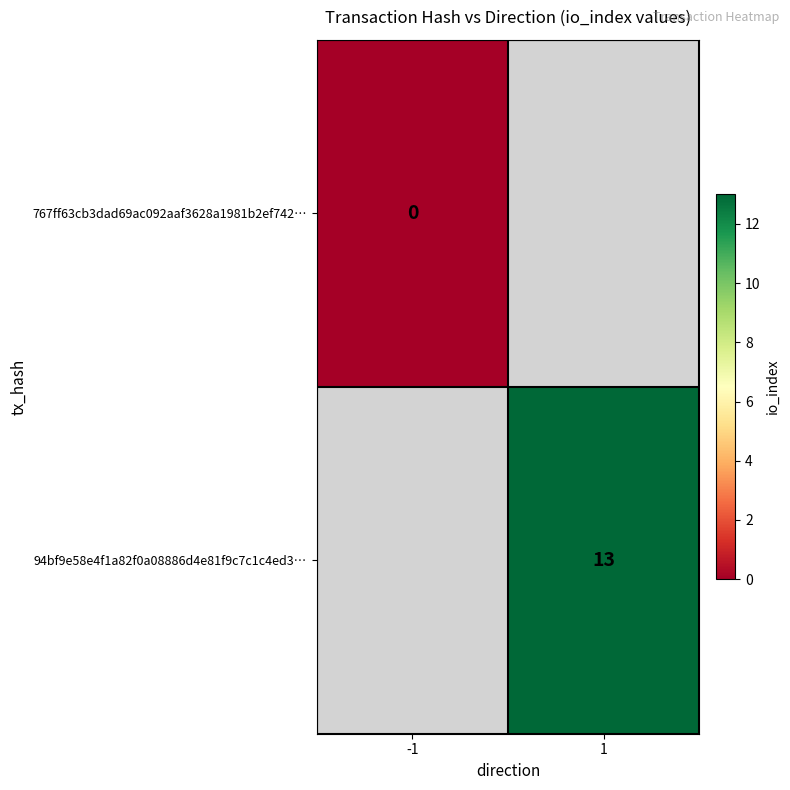

Is the value of 767ff63cb3dad69ac092aaf3628a1981b2ef742… at -1 greater than the value of 94bf9e58e4f1a82f0a08886d4e81f9c7c1c4ed3… at 1?

No